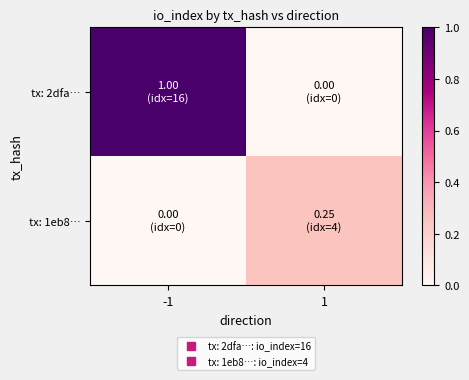

Rank the series at -1 from lowest to highest value.

tx: 1eb8…, tx: 2dfa…